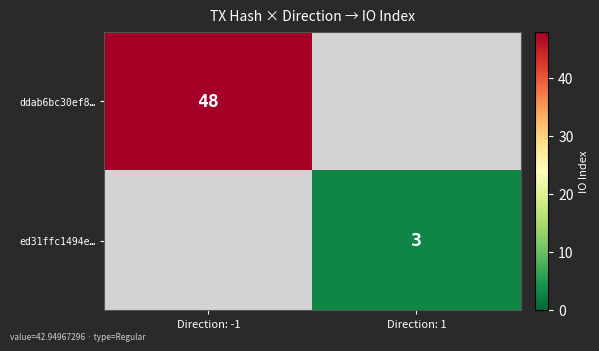

True or false: ddab6bc30ef8… has a value of 17 at Direction: -1.

False